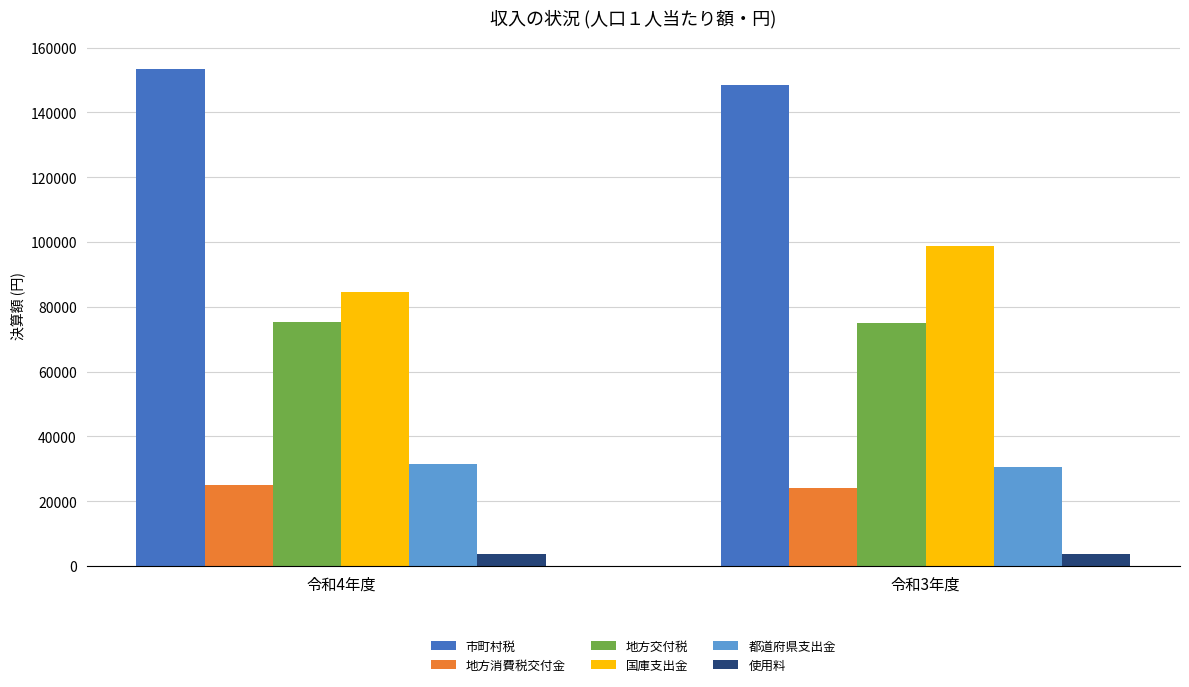

Which series has the largest total across all categories?

市町村税